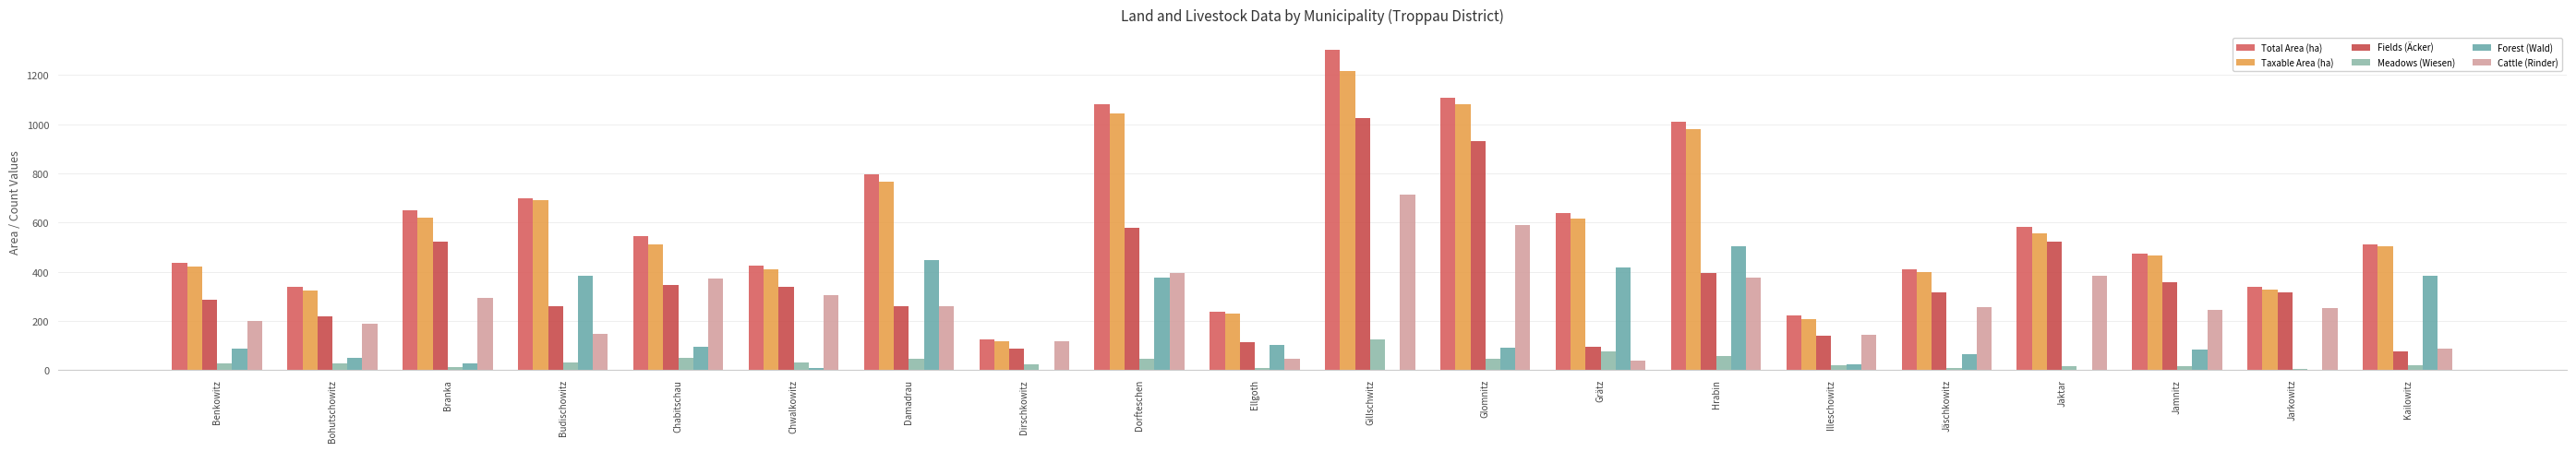

The Forest (Wald) series shows 56 at Chabitschau. True or false?

False